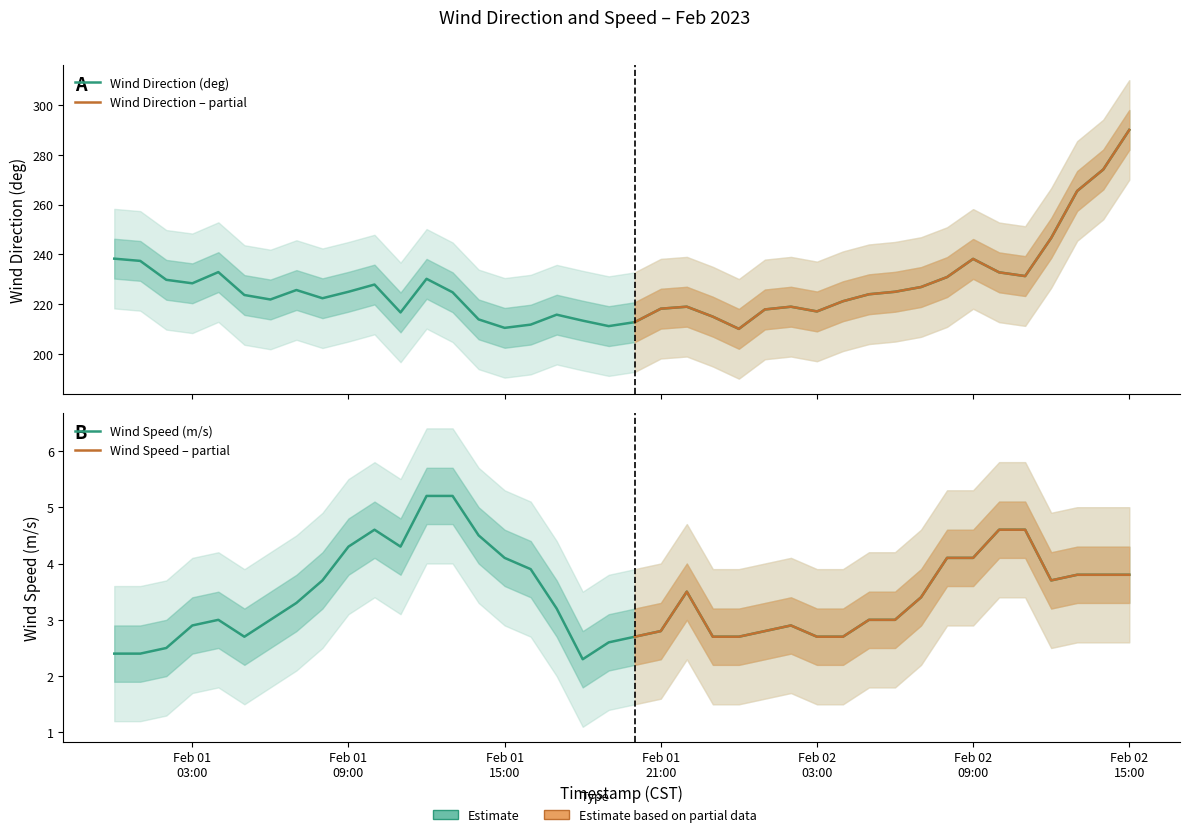

What is the lowest value of the Wind Direction (deg) series?

210.1